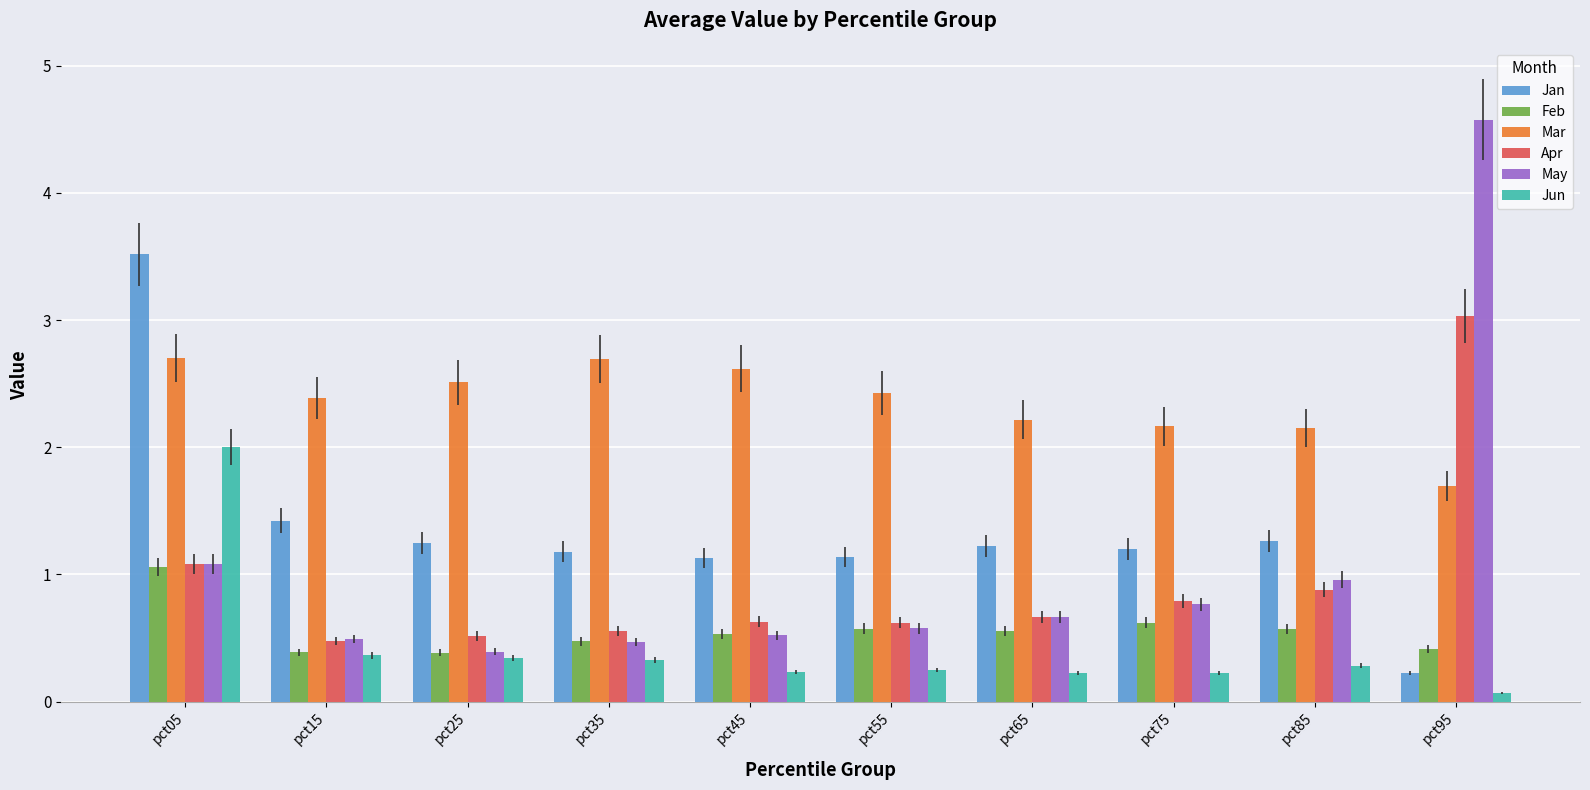

What are all the series names shown in the legend?

Jan, Feb, Mar, Apr, May, Jun